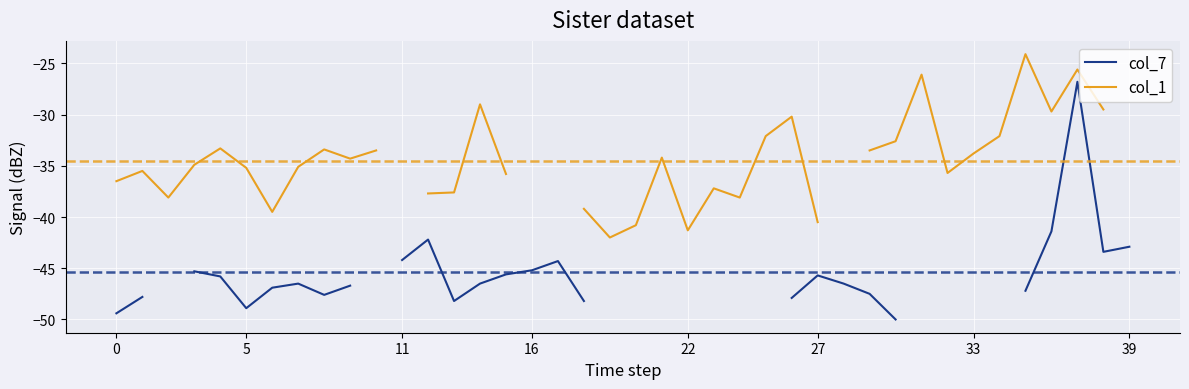

The value of col_1 at 0 is -36.5. True or false?

True